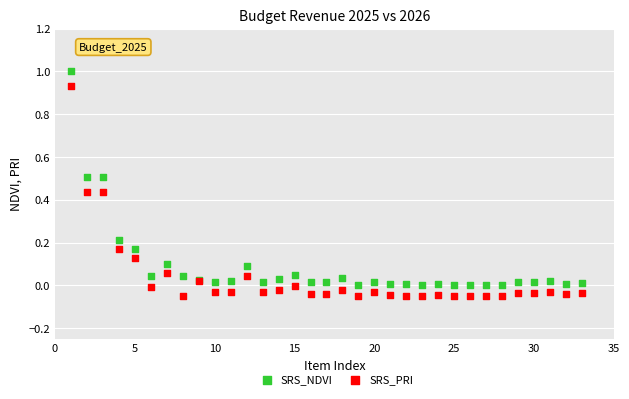

What are all the series names shown in the legend?

SRS_NDVI, SRS_PRI